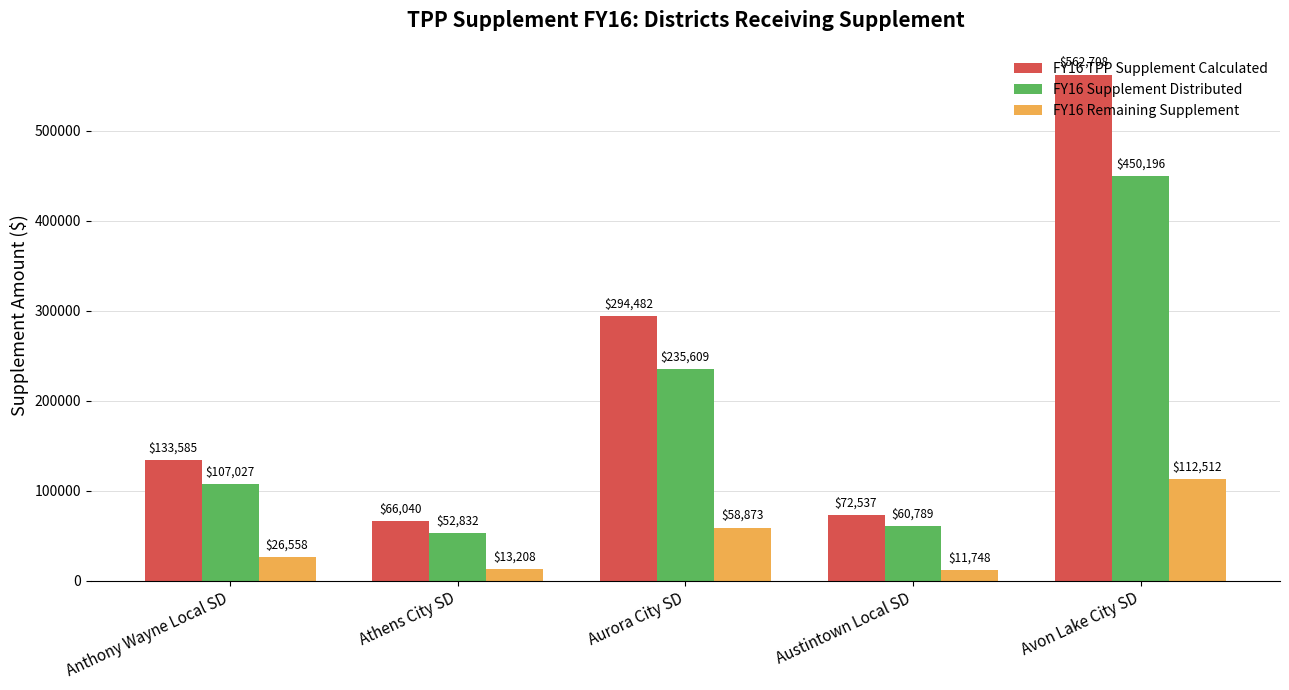

How many groups of bars are there?

5